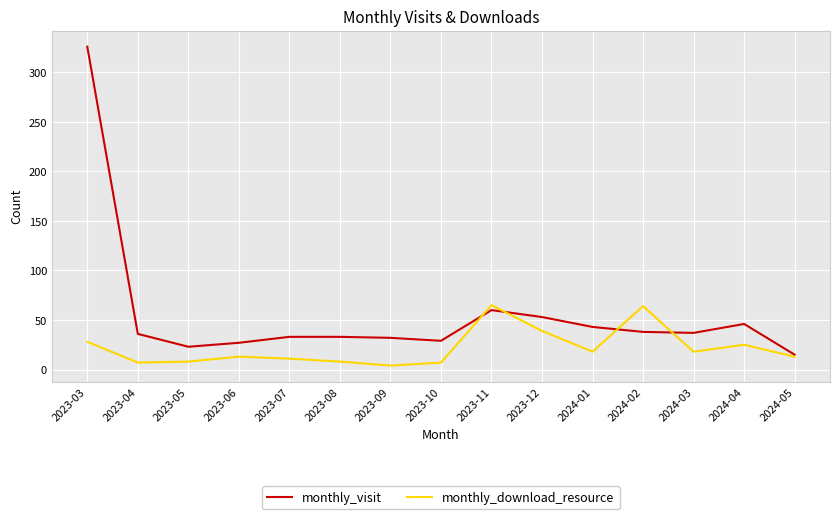

What is the difference between the maximum and minimum values in the monthly_visit series?

311